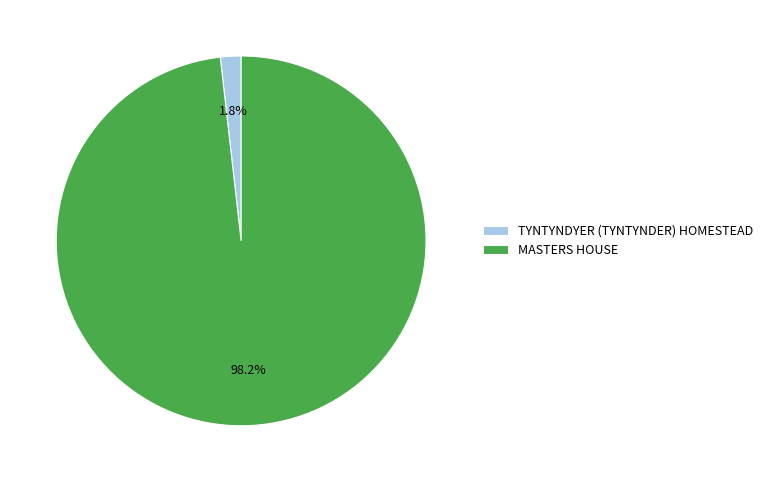

Combined, do MASTERS HOUSE and TYNTYNDYER (TYNTYNDER) HOMESTEAD account for over 50%?

Yes